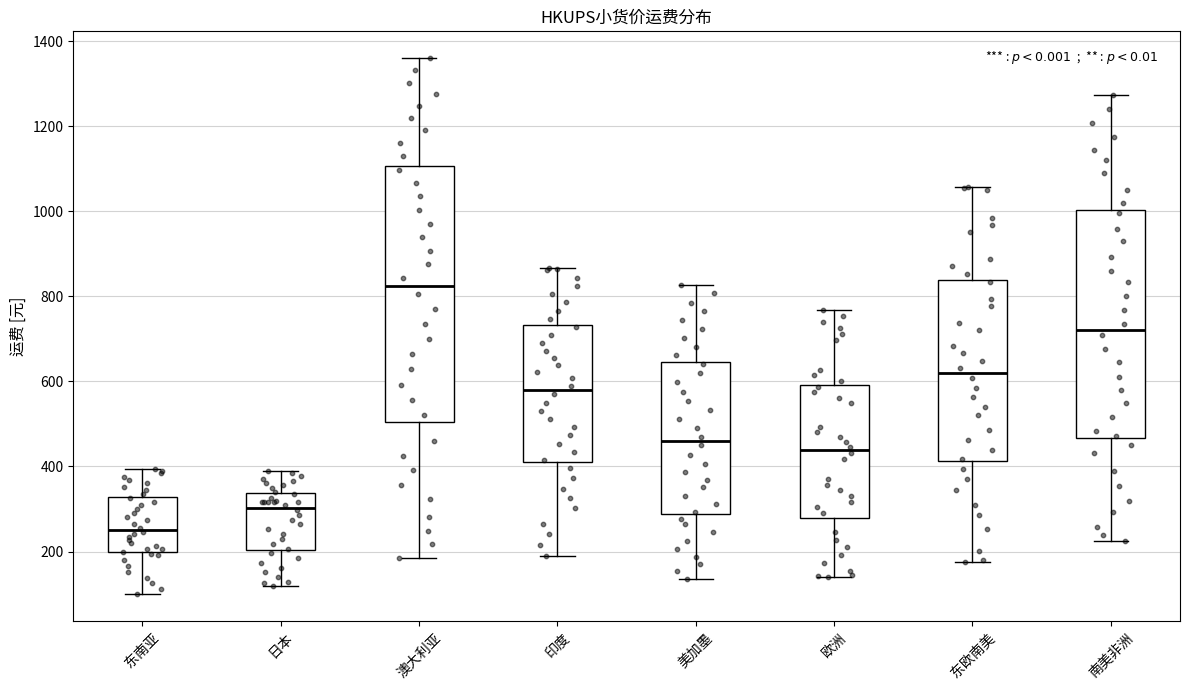

Comparing the boxes themselves (not the whiskers), which one is the tallest?

澳大利亚